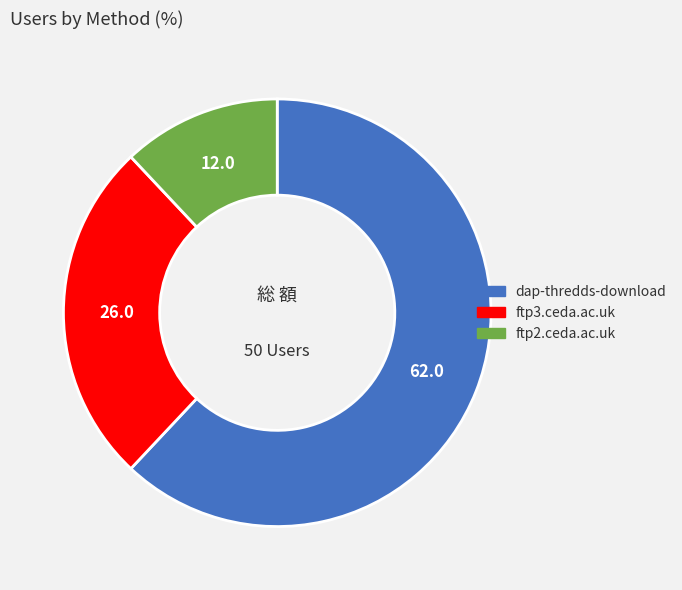

What is the ratio of the value at ftp2.ceda.ac.uk to the value at ftp3.ceda.ac.uk?

0.5